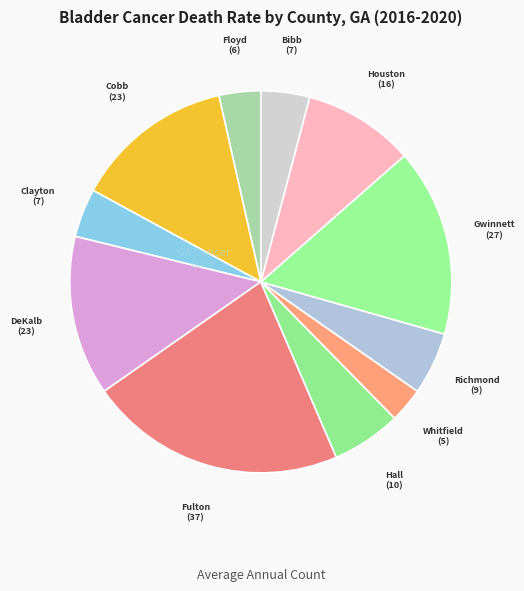

How many segments does this pie chart have?

11